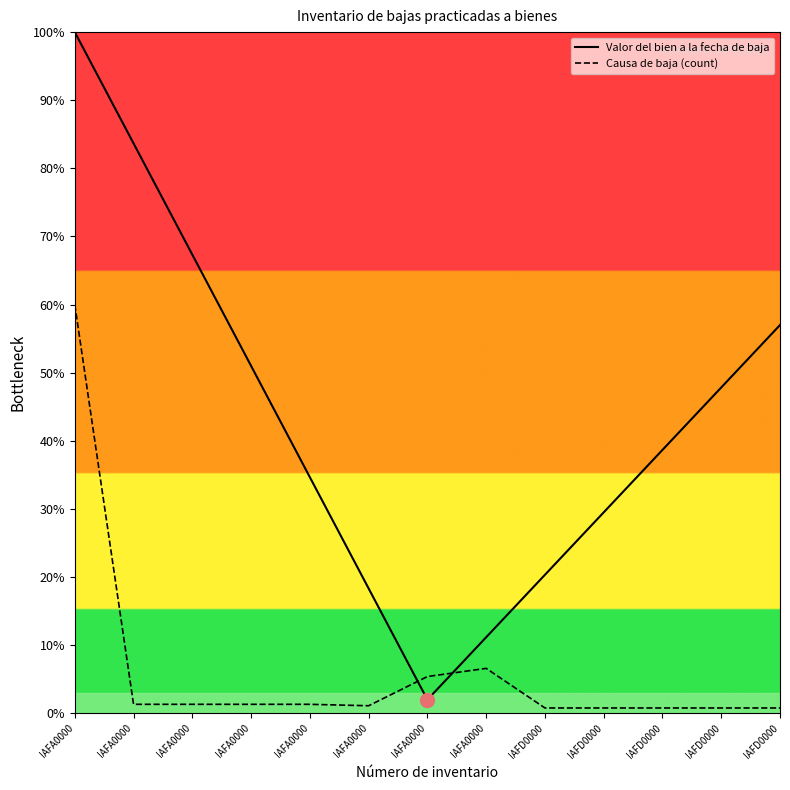

Which series has the largest total across all categories?

Valor del bien a la fecha de baja